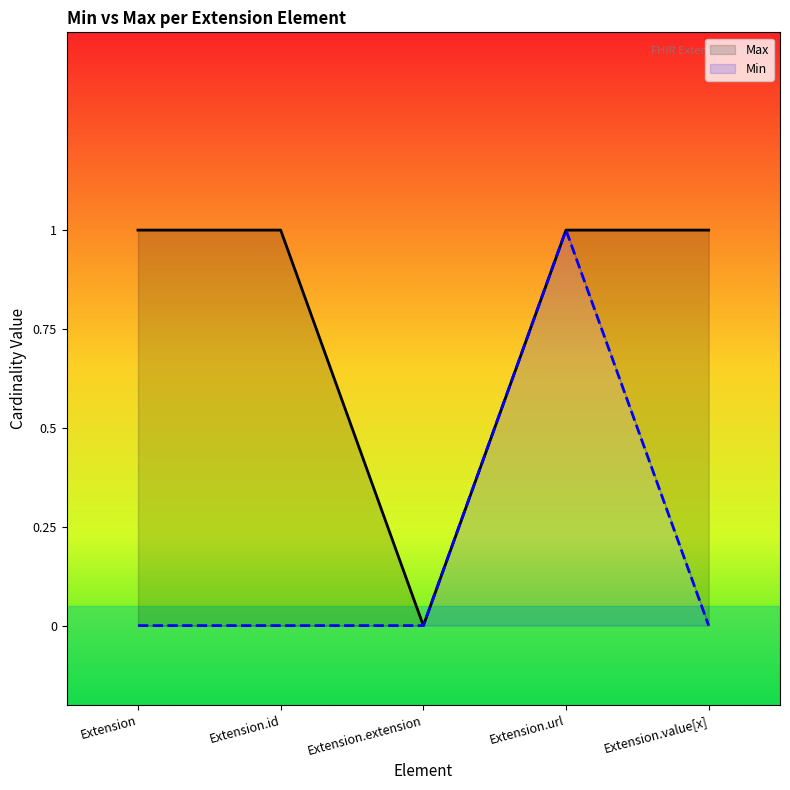

Read the Max value at Extension.value[x].

1